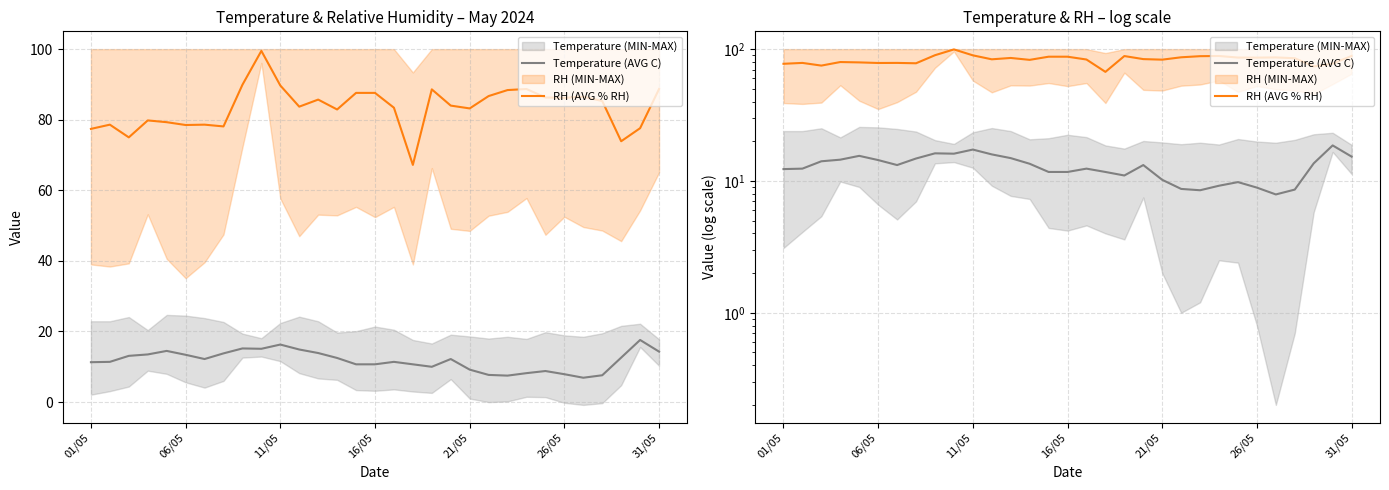

Read the Temperature (AVG C) value at 26/05.

8.9